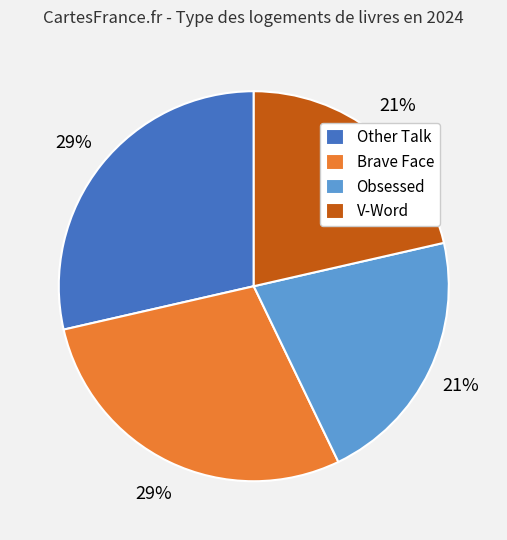

Count the number of slices in the pie.

4